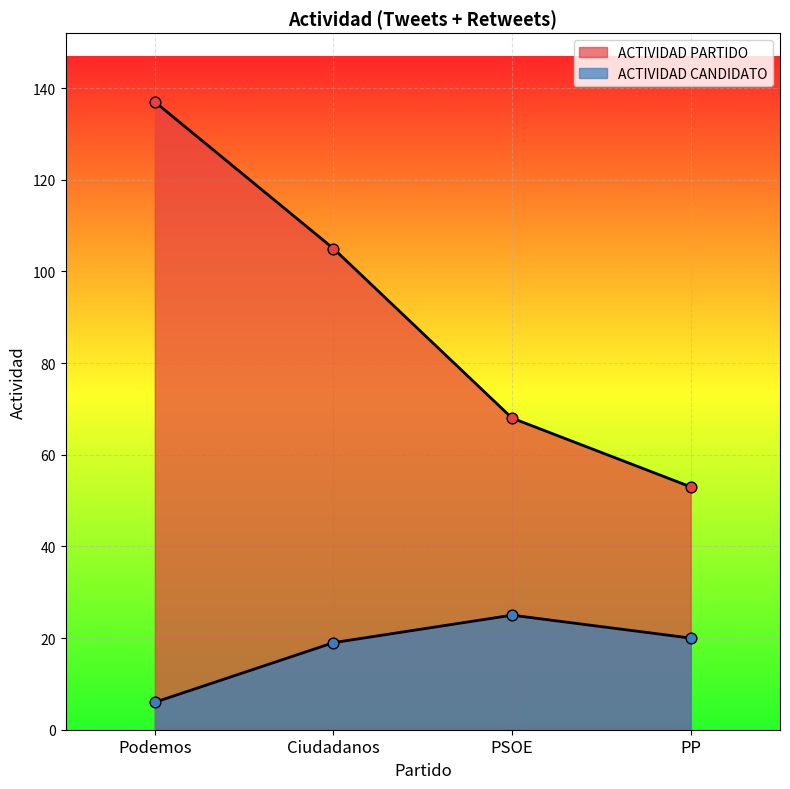

Which series contains the highest Y value?

ACTIVIDAD PARTIDO